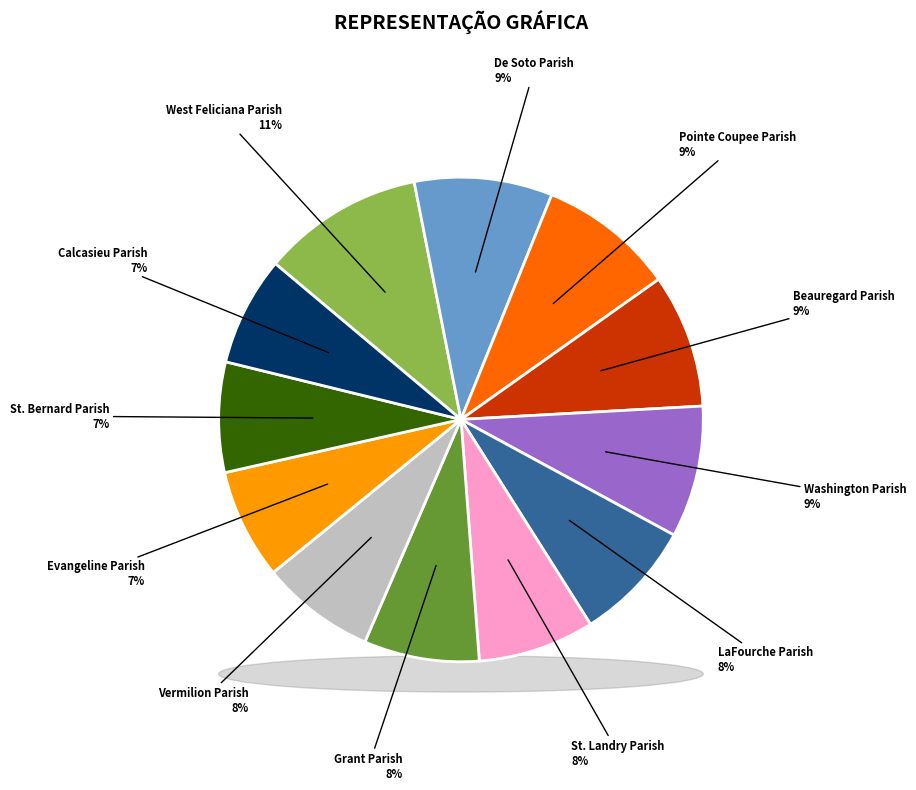

What is the change in value from West Feliciana Parish to Grant Parish?

-4.5